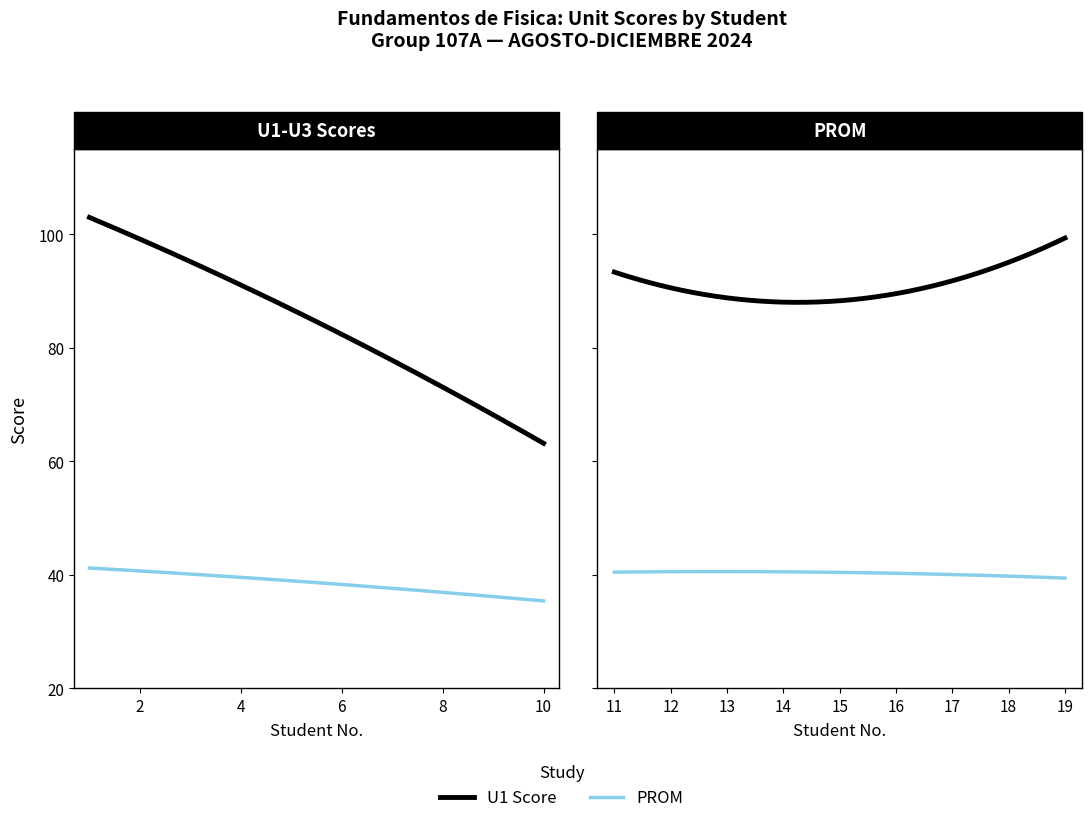

Is it true that U1 equals 112.3 at 15?

False